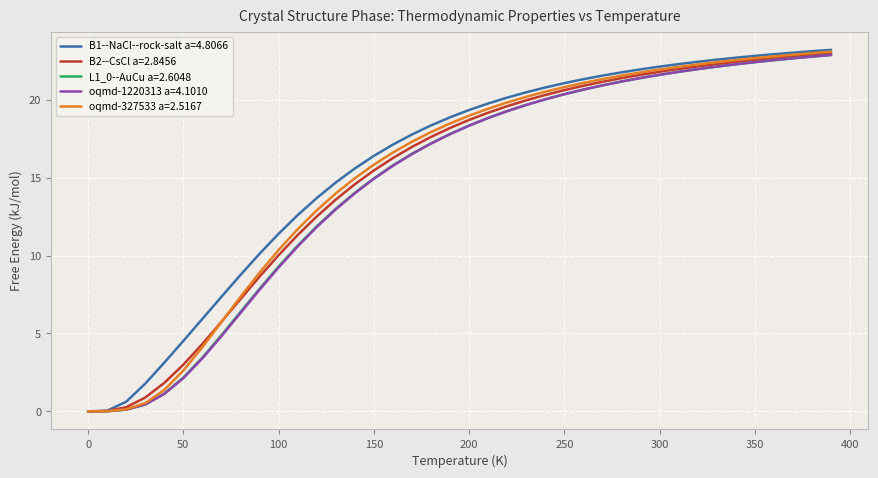

What is the greatest value displayed?

23.2